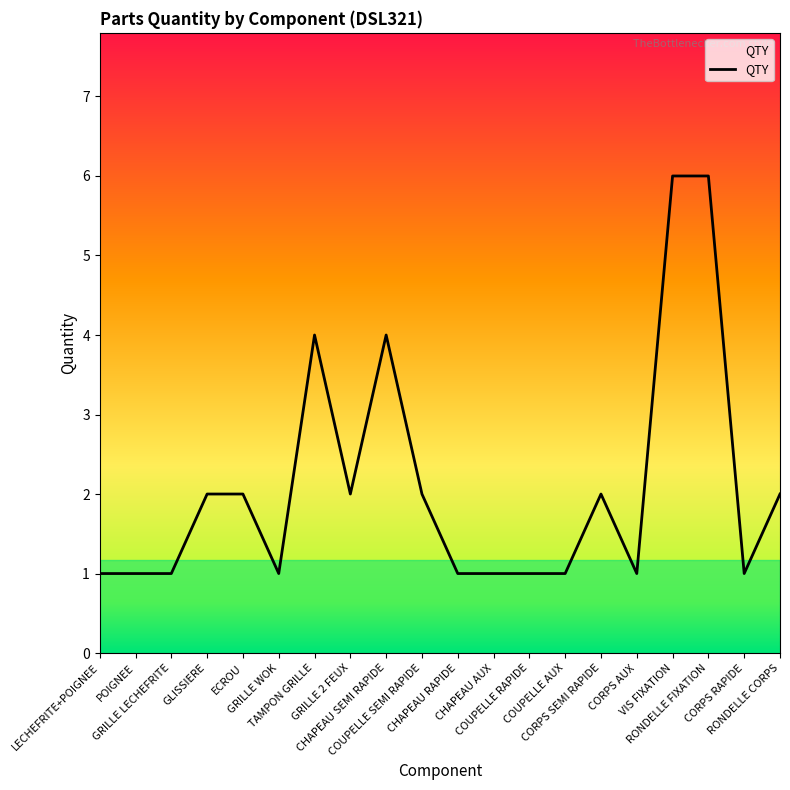

Reading left to right, extract all data points from this chart.

LECHEFRITE+POIGNEE=1	POIGNEE=1	GRILLE LECHEFRITE=1	GLISSIERE=2	ECROU=2	GRILLE WOK=1	TAMPON GRILLE=4	GRILLE 2 FEUX=2	CHAPEAU SEMI RAPIDE=4	COUPELLE SEMI RAPIDE=2	CHAPEAU RAPIDE=1	CHAPEAU AUX=1	COUPELLE RAPIDE=1	COUPELLE AUX=1	CORPS SEMI RAPIDE=2	CORPS AUX=1	VIS FIXATION=6	RONDELLE FIXATION=6	CORPS RAPIDE=1	RONDELLE CORPS=2